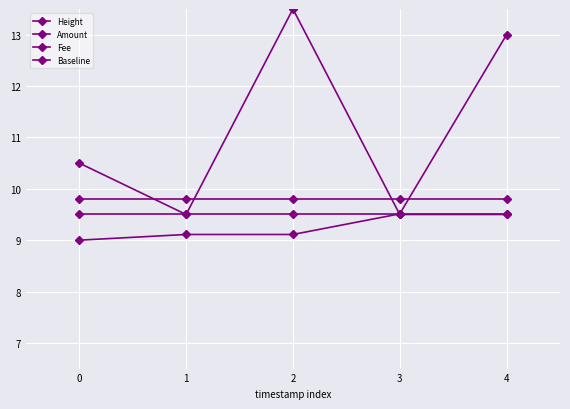

How many lines are shown in the chart?

4